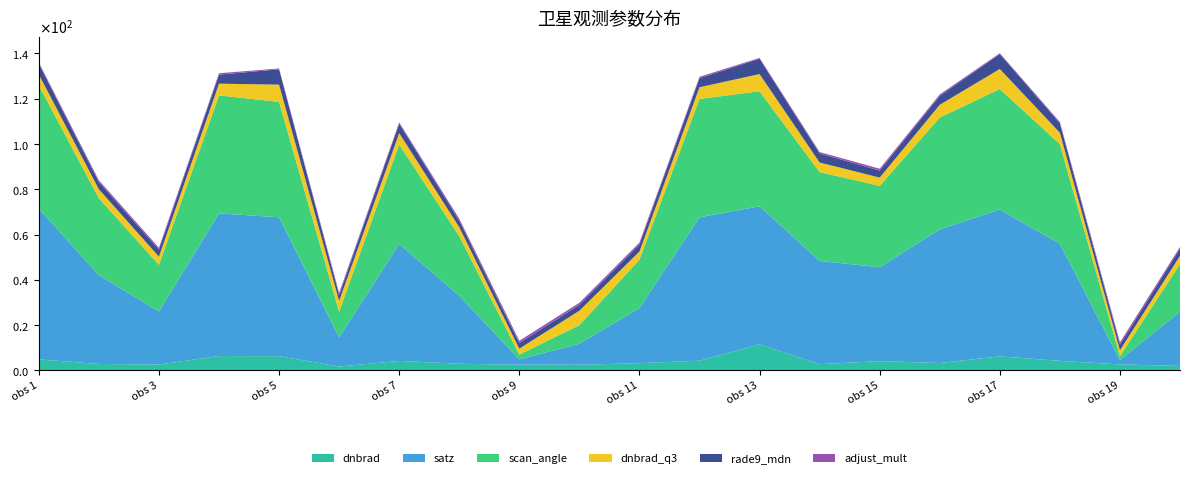

Reading right to left, list all the values displayed in this chart.

dnbrad: 1.9	2.6	4.2	6.2	3.2	4.1	2.7	11.5	4.2	3.2	2.5	2.5	2.9	4.1	1.7	6.2	6.3	2.6	2.8	4.8
satz: 24.0	1.9	51.7	64.9	59.1	41.5	45.6	61.0	63.3	24.3	9.3	2.4	30.1	51.7	12.9	61.4	63.1	23.4	39.2	66.7
scan_angle: 21.1	1.7	44.1	53.3	49.4	35.9	39.3	50.8	52.3	21.4	8.2	2.1	26.3	44.0	11.4	51.0	52.1	20.6	34.0	54.4
dnbrad_q3: 3.6	2.6	5.0	8.9	5.6	3.6	4.2	7.6	5.2	3.6	6.4	2.6	4.0	5.0	4.7	7.6	5.2	3.6	4.0	4.8
rade9_mdn: 3.2	2.5	4.2	6.6	3.9	3.1	4.0	6.8	4.0	3.2	2.5	2.5	2.9	4.2	2.6	6.8	4.0	3.2	3.2	4.7
adjust_mult: 0.8	1.0	0.6	0.4	0.6	0.8	0.6	0.4	0.6	0.8	1.0	1.0	0.9	0.6	1.0	0.4	0.6	0.8	0.8	0.5